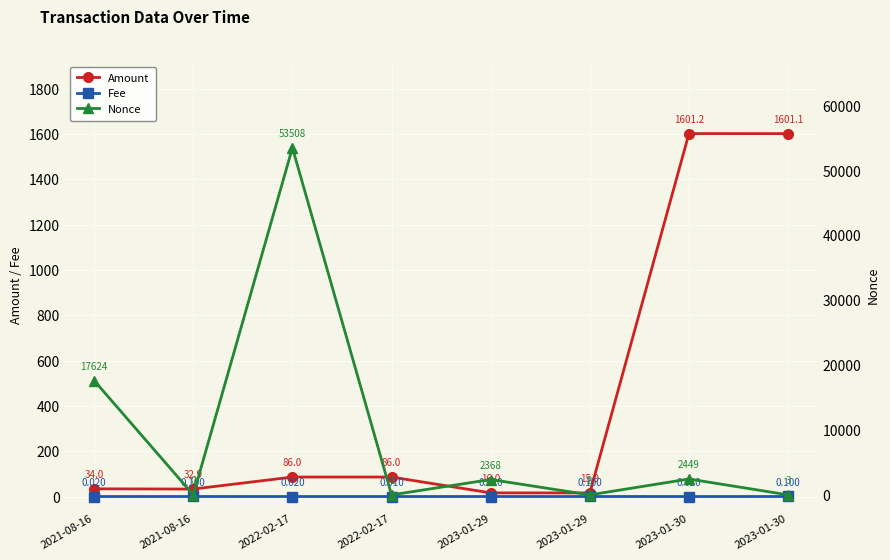

At how many categories does at least one series exceed 3135?

2